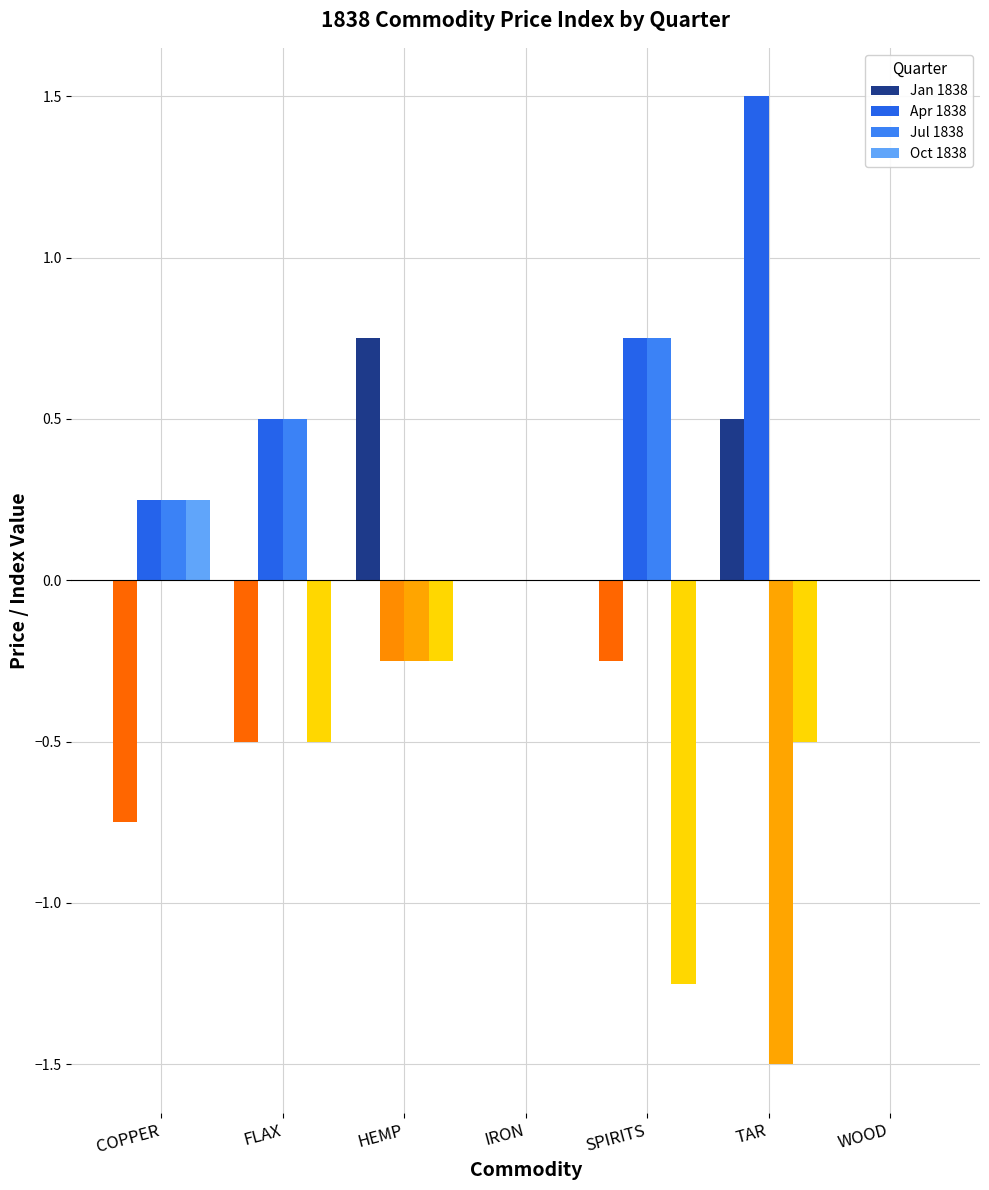

How many series are shown in this chart?

4